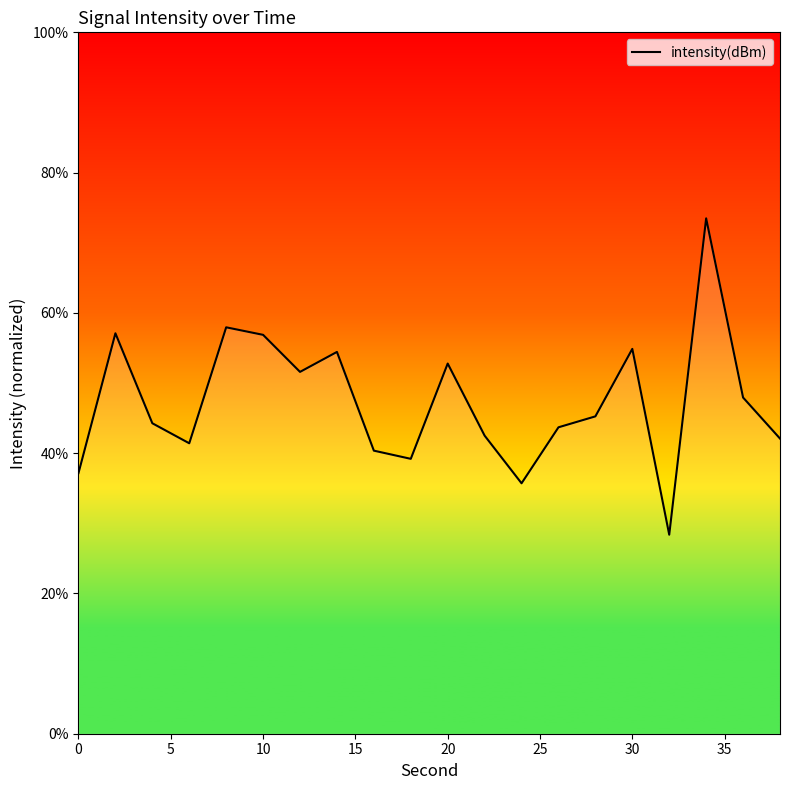

Reading left to right, what are all the values shown in this chart?

37.2	57.1	44.3	41.4	57.9	56.9	51.6	54.4	40.4	39.2	52.8	42.5	35.7	43.7	45.2	54.9	28.4	73.5	47.9	42.1